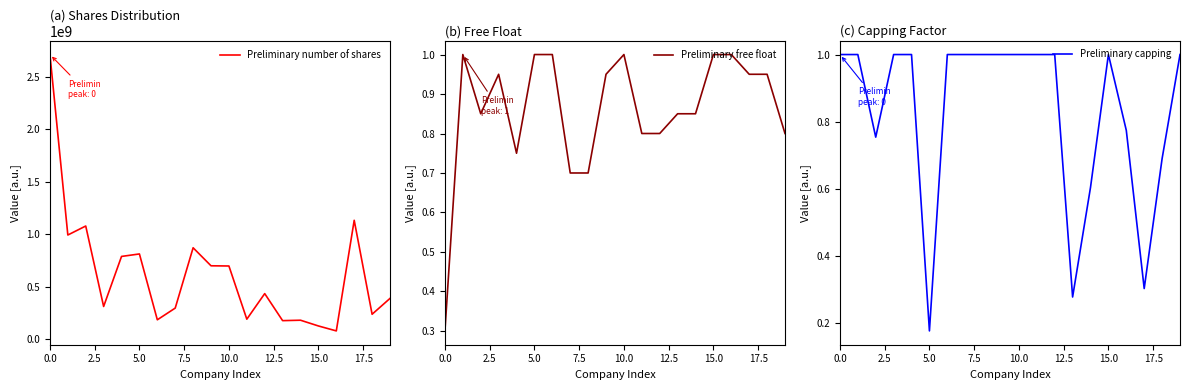

Is it true that Preliminary number of shares equals 4789677025 at 0.0?

False